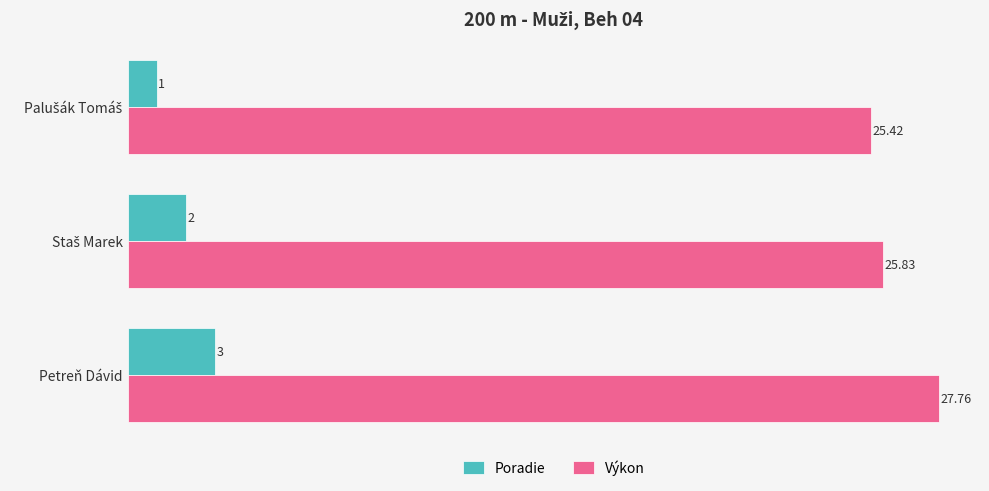

Rank the series by their maximum value, from highest to lowest.

Výkon, Poradie